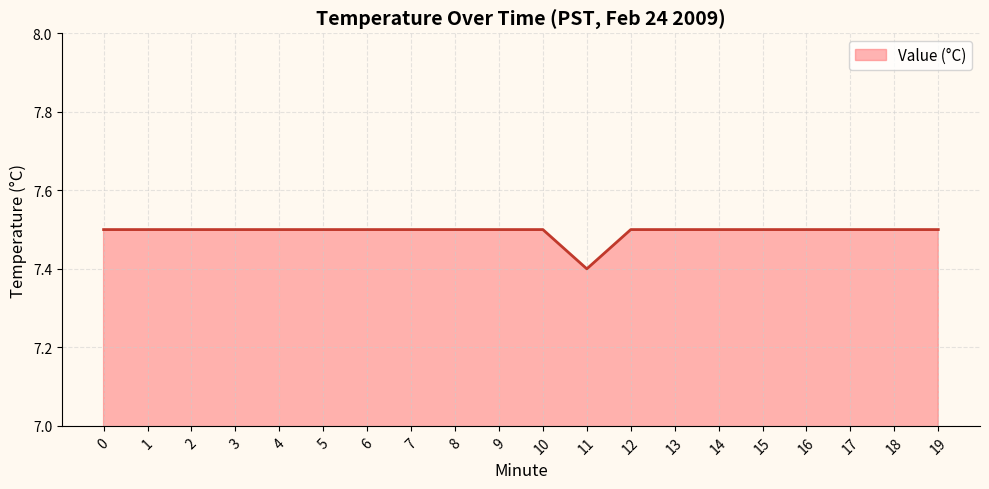

What is the smallest value displayed?

7.4